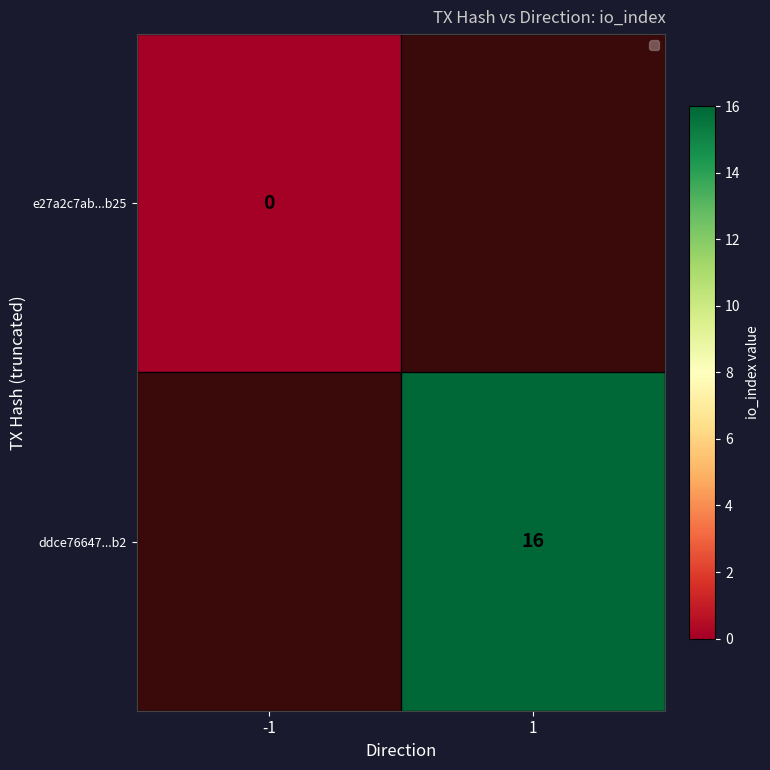

Which category has the highest value across all series?

1